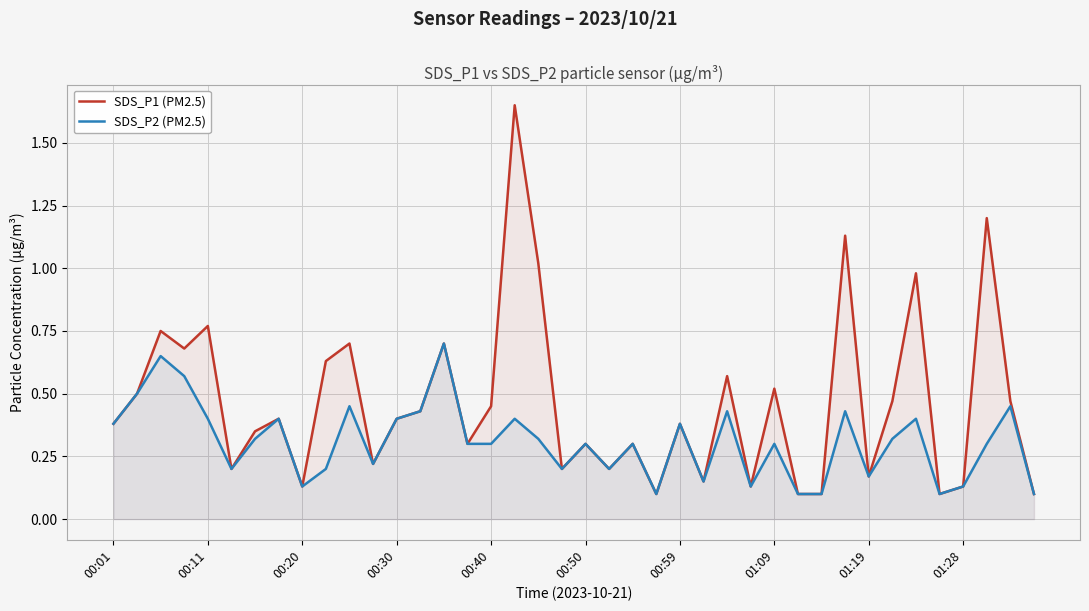

Which series has the largest total across all categories?

SDS_P1 (PM2.5)